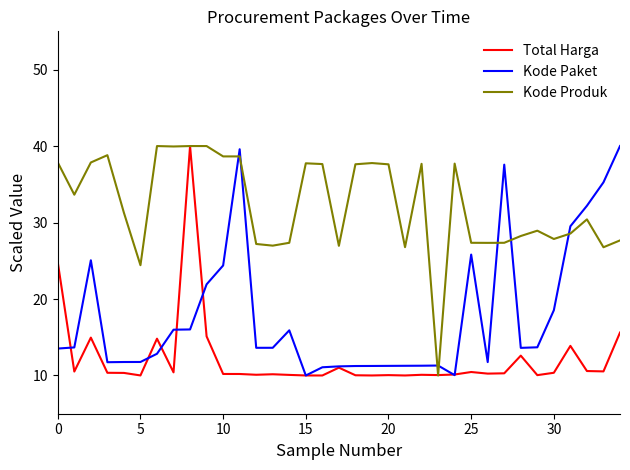

Is this an area chart (filled region under the line)?

No